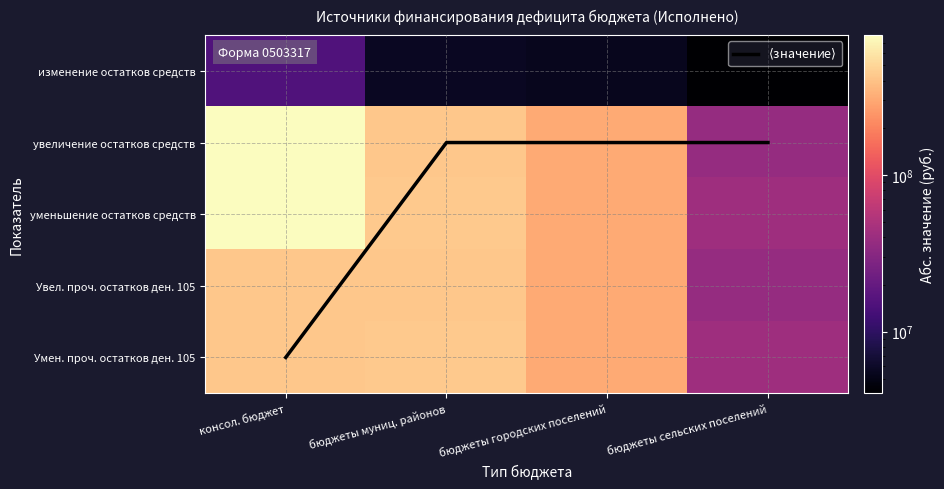

The value of изменение остатков средств at бюджеты городских поселений is 7976277.2. True or false?

False